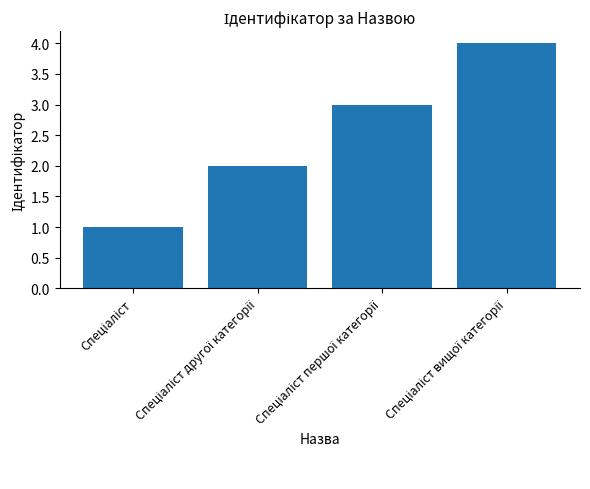

What is the maximum value shown in the chart?

4